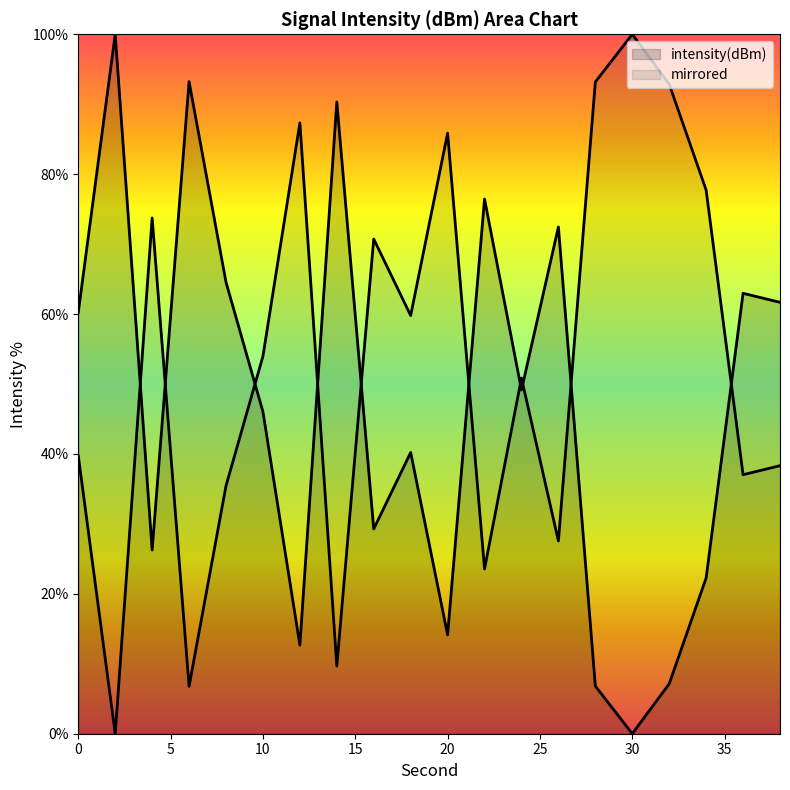

Is it true that the value at 28 is 6.8?

True